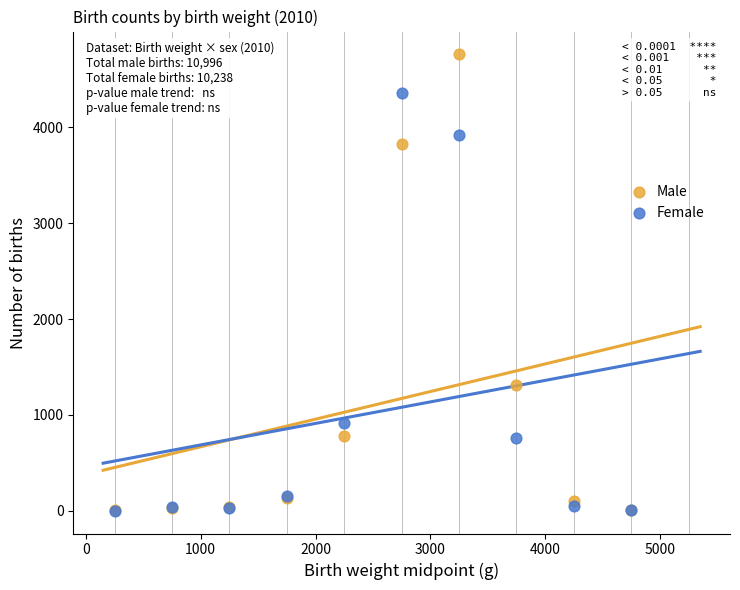

Which series reaches the maximum Y coordinate?

Male